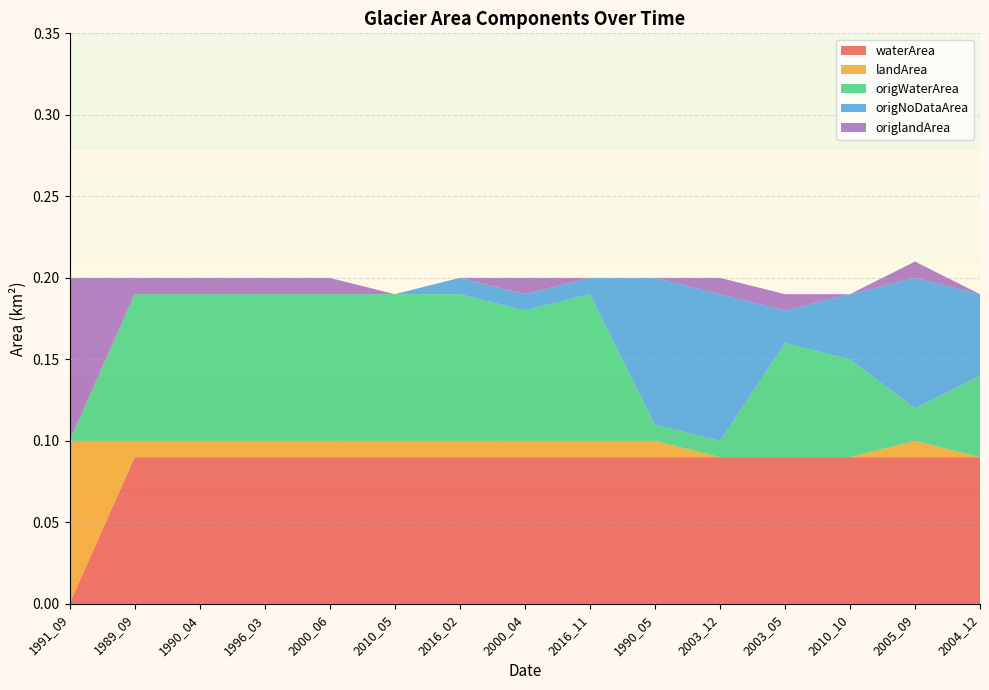

Reading left to right, list all the values displayed in this chart.

waterArea: 1991_09=0.0	1989_09=0.1	1990_04=0.1	1996_03=0.1	2000_06=0.1	2010_05=0.1	2016_02=0.1	2000_04=0.1	2016_11=0.1	1990_05=0.1	2003_12=0.1	2003_05=0.1	2010_10=0.1	2005_09=0.1	2004_12=0.1
landArea: 1991_09=0.1	1989_09=0.0	1990_04=0.0	1996_03=0.0	2000_06=0.0	2010_05=0.0	2016_02=0.0	2000_04=0.0	2016_11=0.0	1990_05=0.0	2003_12=0.0	2003_05=0.0	2010_10=0.0	2005_09=0.0	2004_12=0.0
origWaterArea: 1991_09=0.0	1989_09=0.1	1990_04=0.1	1996_03=0.1	2000_06=0.1	2010_05=0.1	2016_02=0.1	2000_04=0.1	2016_11=0.1	1990_05=0.0	2003_12=0.0	2003_05=0.1	2010_10=0.1	2005_09=0.0	2004_12=0.1
origNoDataArea: 1991_09=0.0	1989_09=0.0	1990_04=0.0	1996_03=0.0	2000_06=0.0	2010_05=0.0	2016_02=0.0	2000_04=0.0	2016_11=0.0	1990_05=0.1	2003_12=0.1	2003_05=0.0	2010_10=0.0	2005_09=0.1	2004_12=0.1
origlandArea: 1991_09=0.1	1989_09=0.0	1990_04=0.0	1996_03=0.0	2000_06=0.0	2010_05=0.0	2016_02=0.0	2000_04=0.0	2016_11=0.0	1990_05=0.0	2003_12=0.0	2003_05=0.0	2010_10=0.0	2005_09=0.0	2004_12=0.0